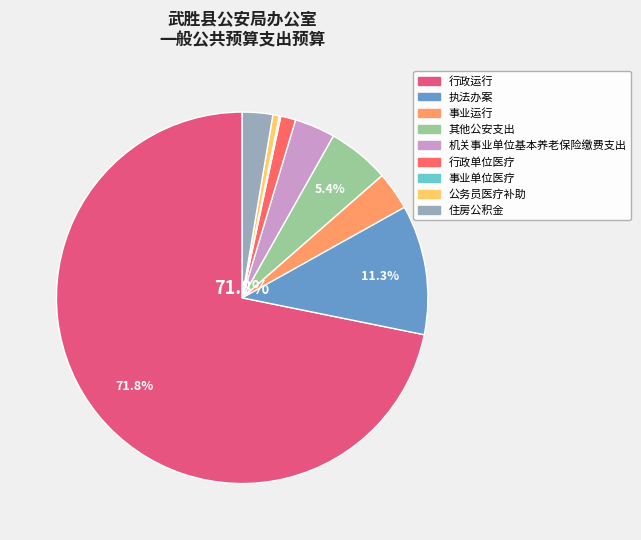

Combined, do 事业单位医疗 and 其他公安支出 account for over 50%?

No